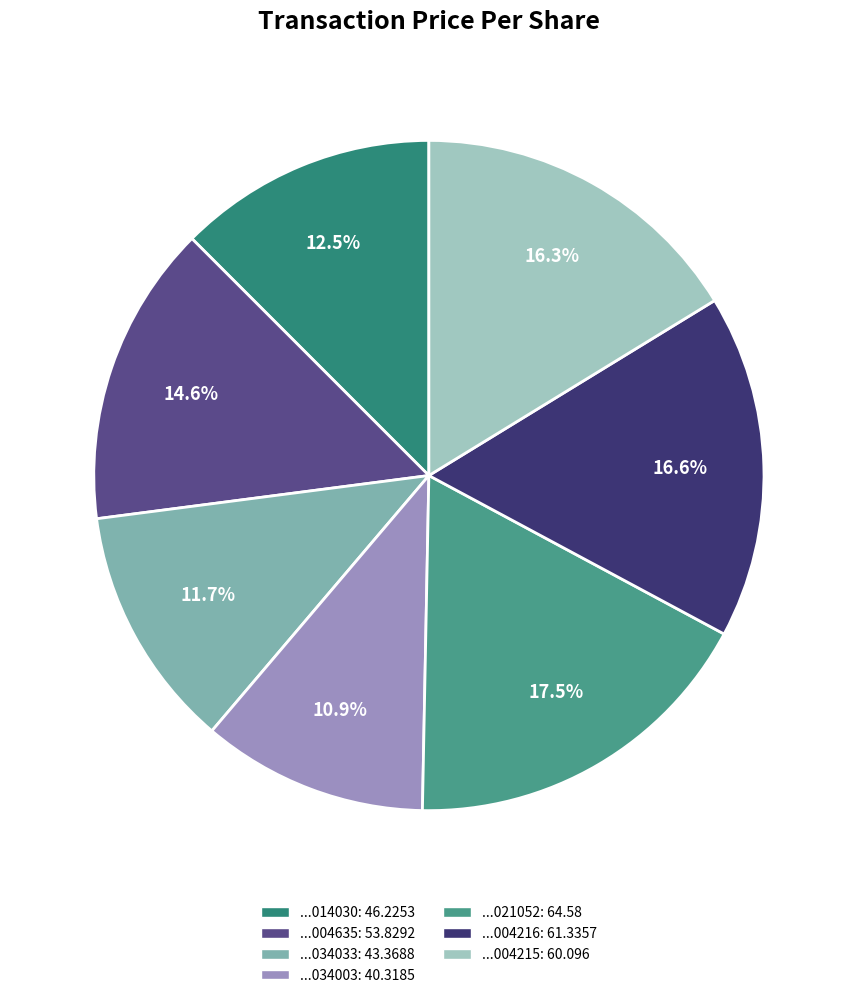

To the nearest percent, what is the average slice percentage?

14%